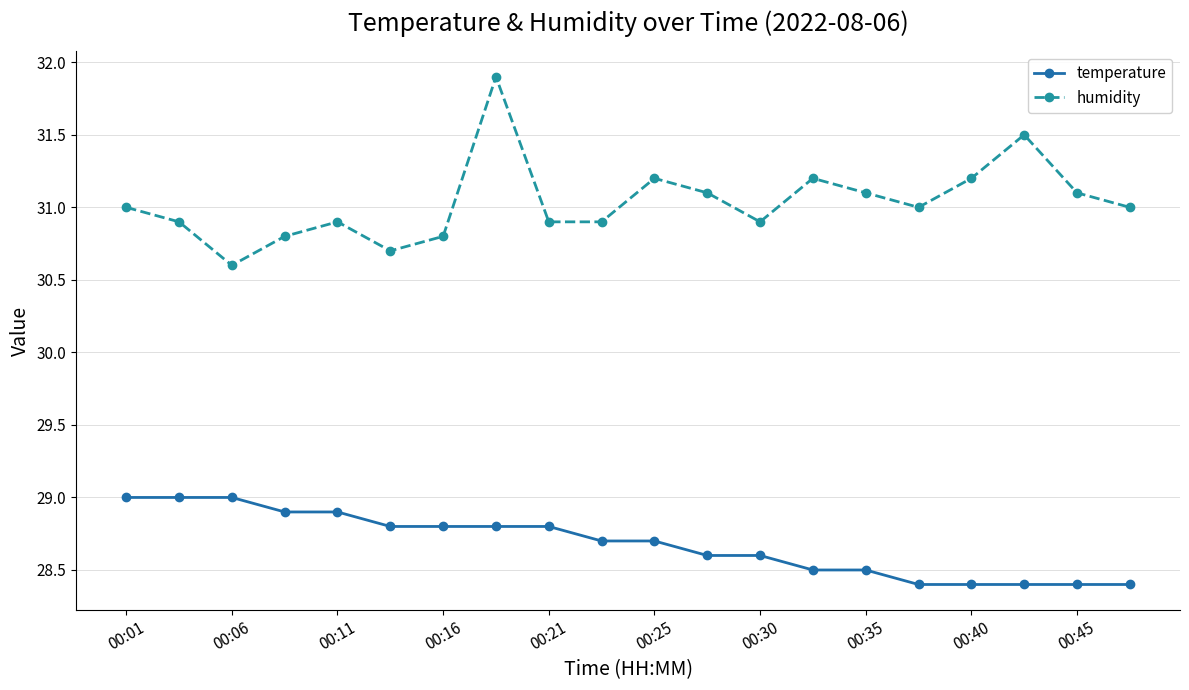

List the series in order of their peak value, lowest first.

temperature, humidity